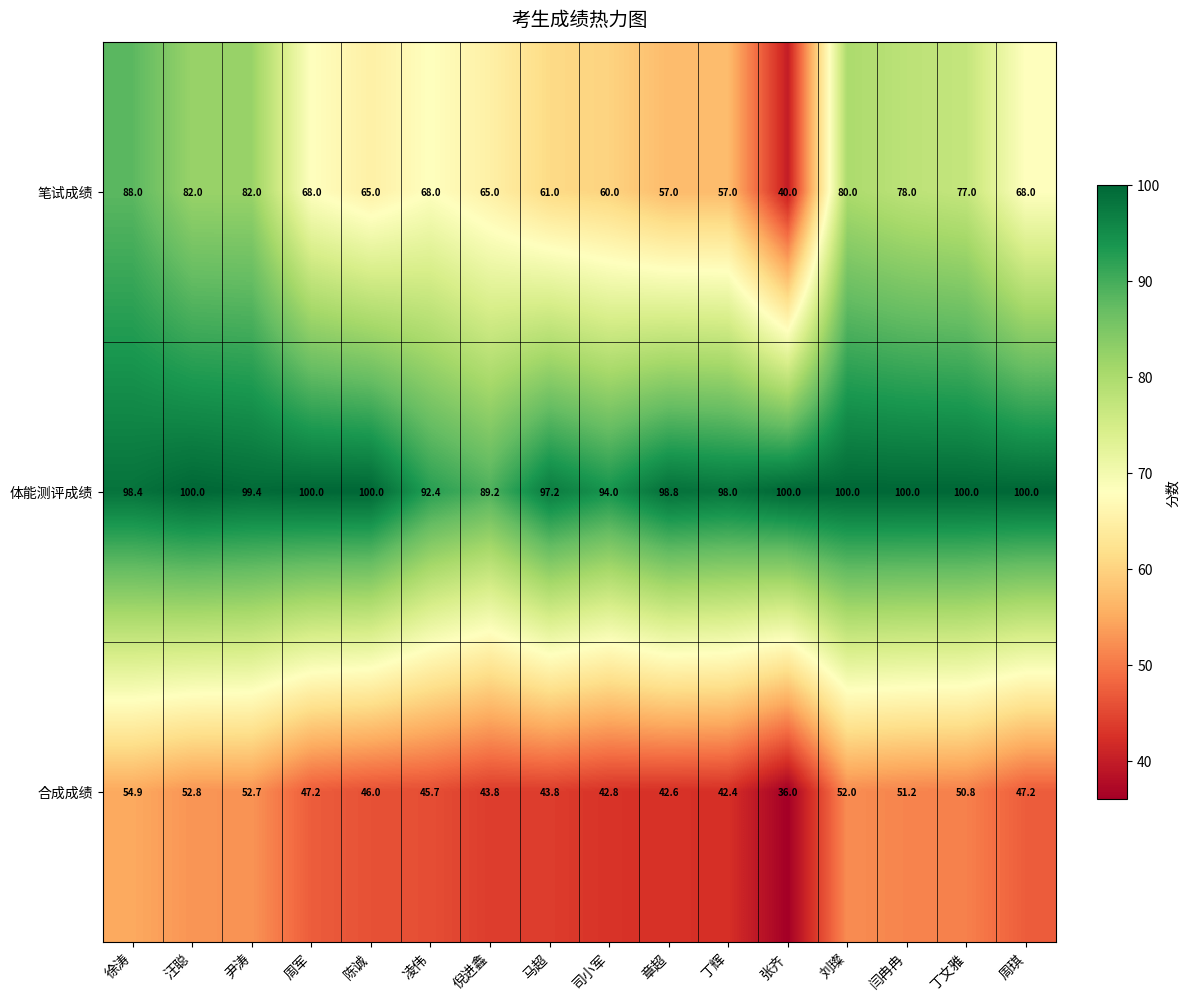

What is the sum of all 体能测评成绩 values?

1567.4